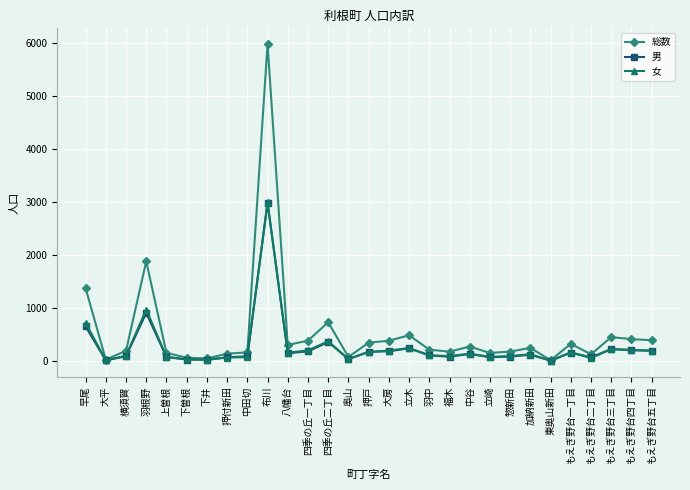

Where is 女 nearest to the value 1500?

羽根野